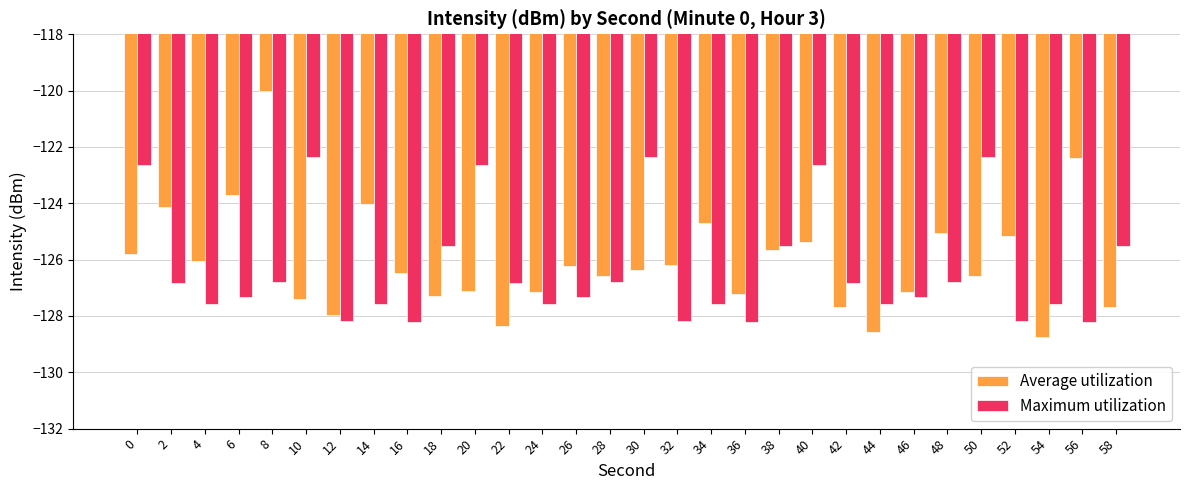

List the series in order of their peak value, highest first.

Average utilization, Maximum utilization